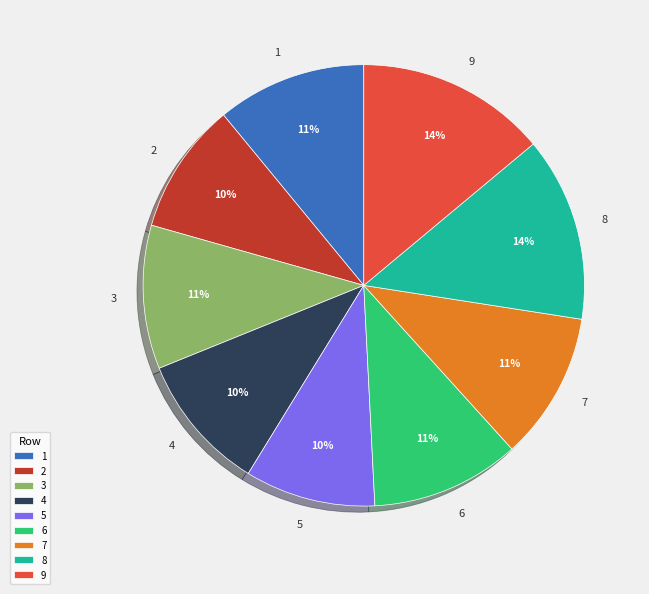

True or false: 4 accounts for 1% of the total.

False